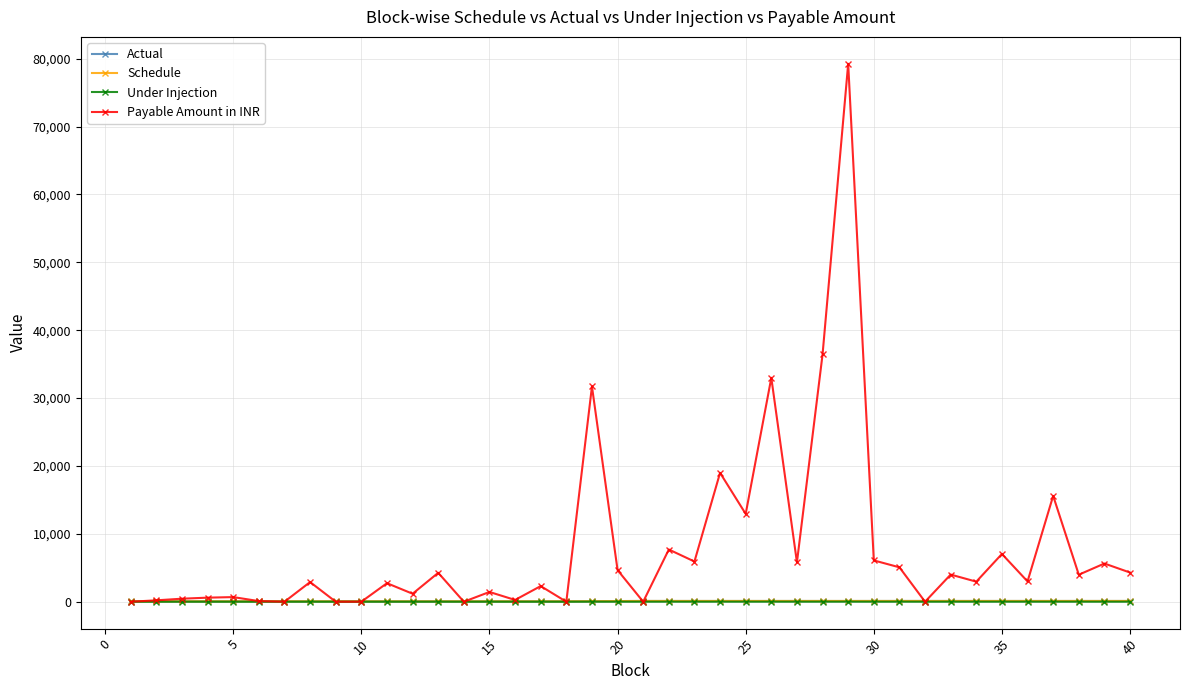

What is the maximum value shown in the chart?

79249.8